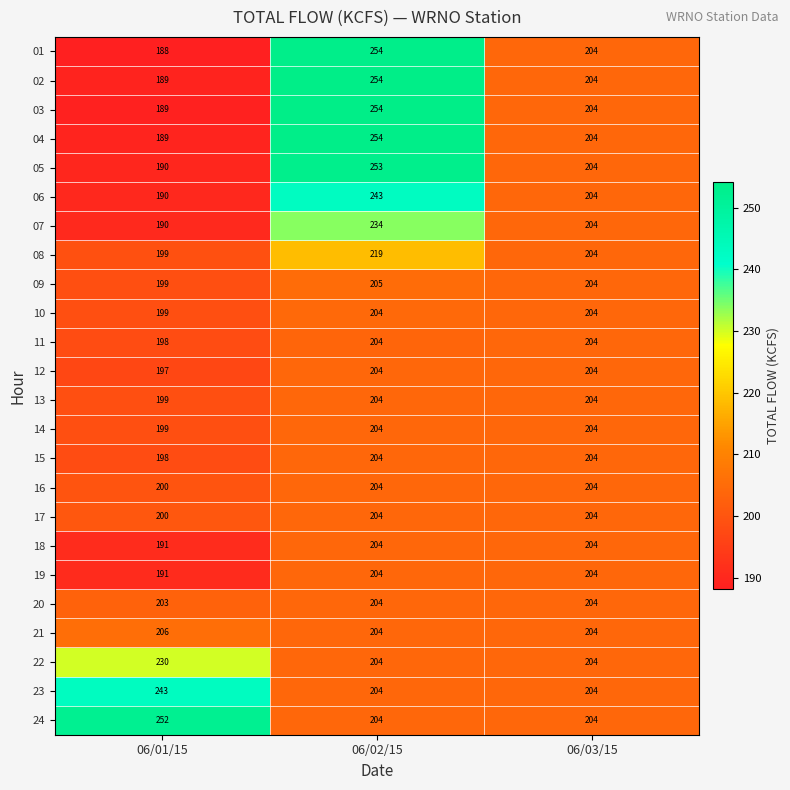

What is the difference between the highest and lowest values at 06/02/15?

50